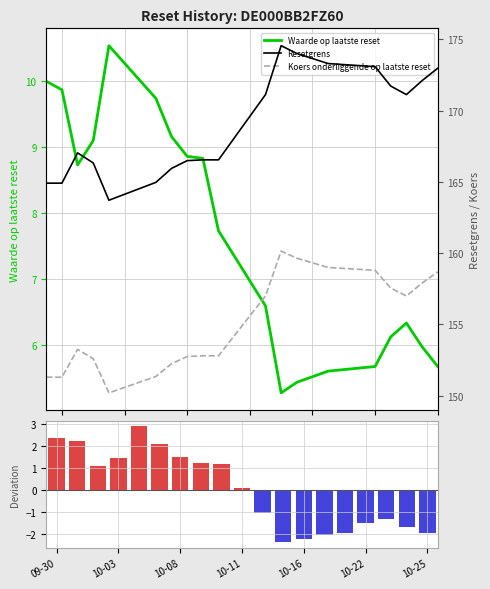

What is the average value of the Waarde op laatste reset series?

7.6